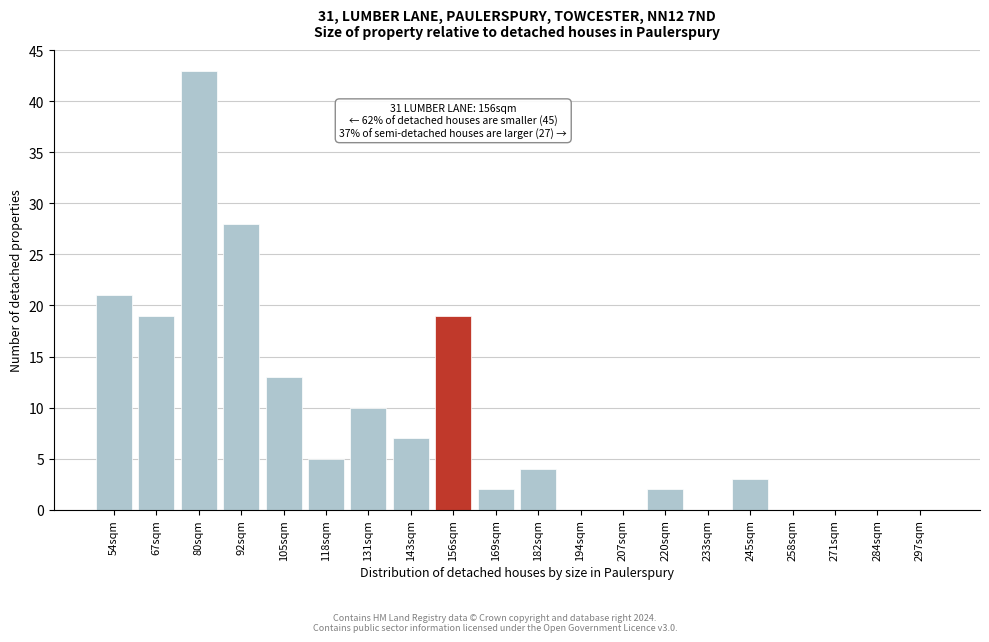

Reading left to right, transcribe all the data shown in this chart.

54sqm=21	67sqm=19	80sqm=43	92sqm=28	105sqm=13	118sqm=5	131sqm=10	143sqm=7	156sqm=19	169sqm=2	182sqm=4	194sqm=0	207sqm=0	220sqm=2	233sqm=0	245sqm=3	258sqm=0	271sqm=0	284sqm=0	297sqm=0